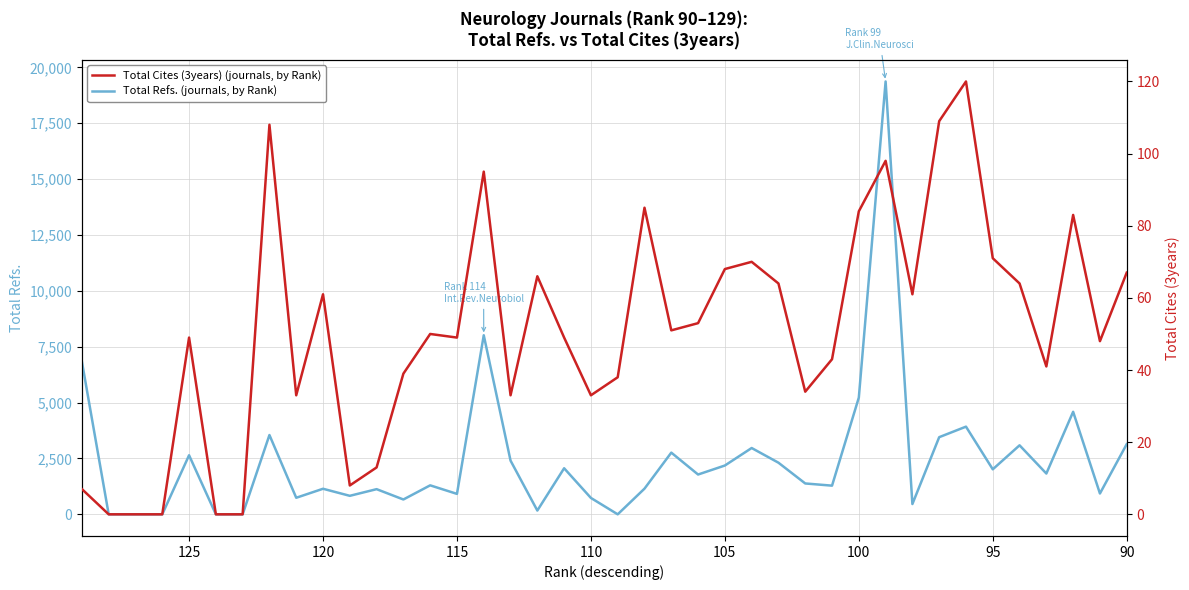

At 120, list the series in order from smallest to largest.

Total Cites (3years) (journals, by Rank), Total Refs. (journals, by Rank)